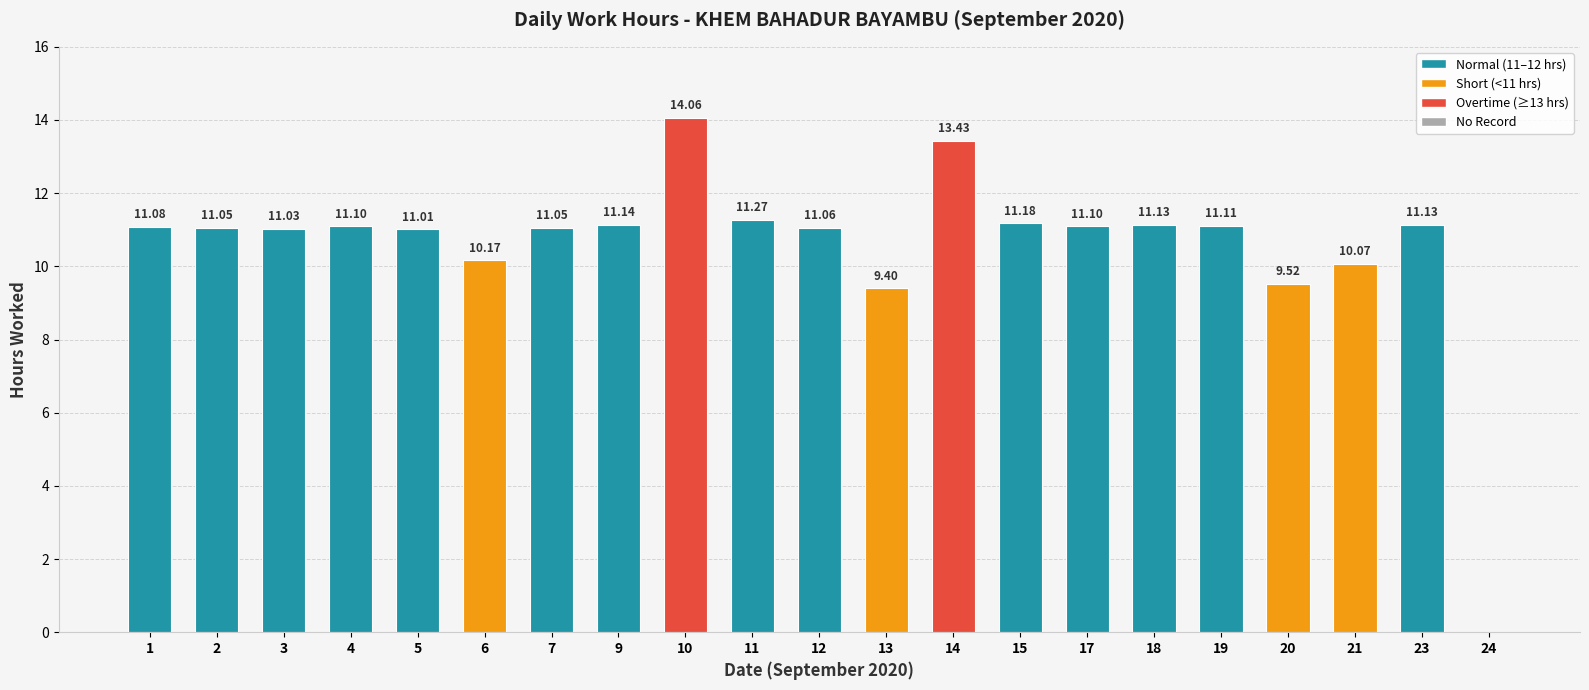

What is the difference between the values at 18 and 6?

1.0